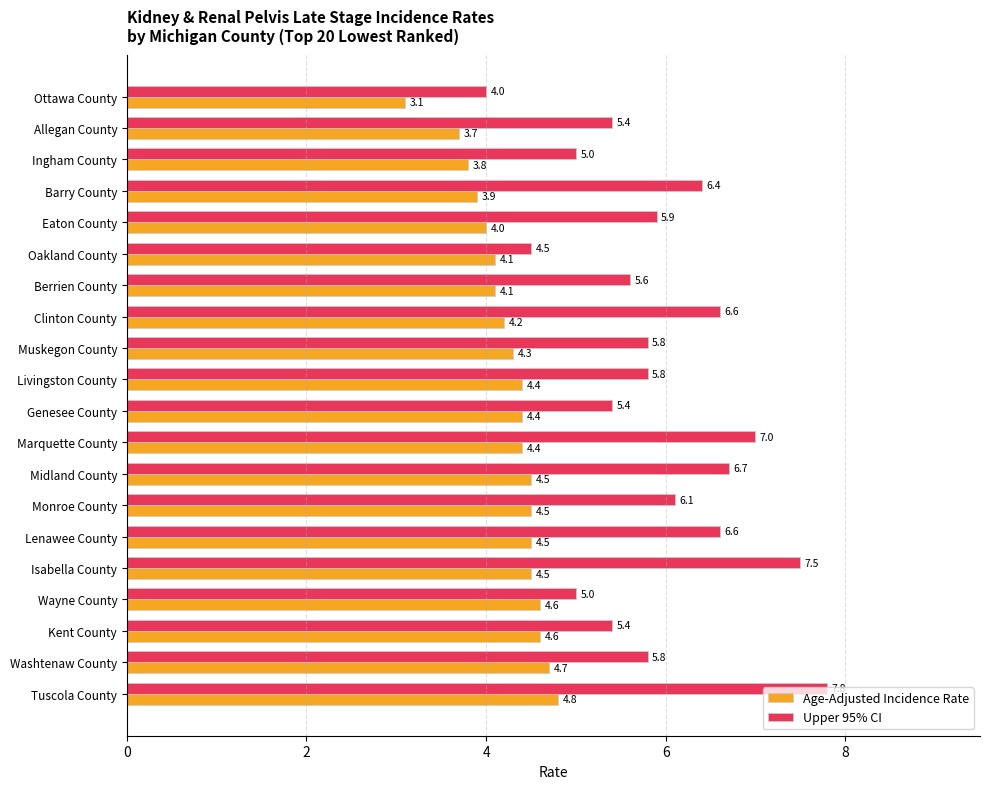

Rank the series by their average value, from lowest to highest.

Age-Adjusted Incidence Rate, Upper 95% CI